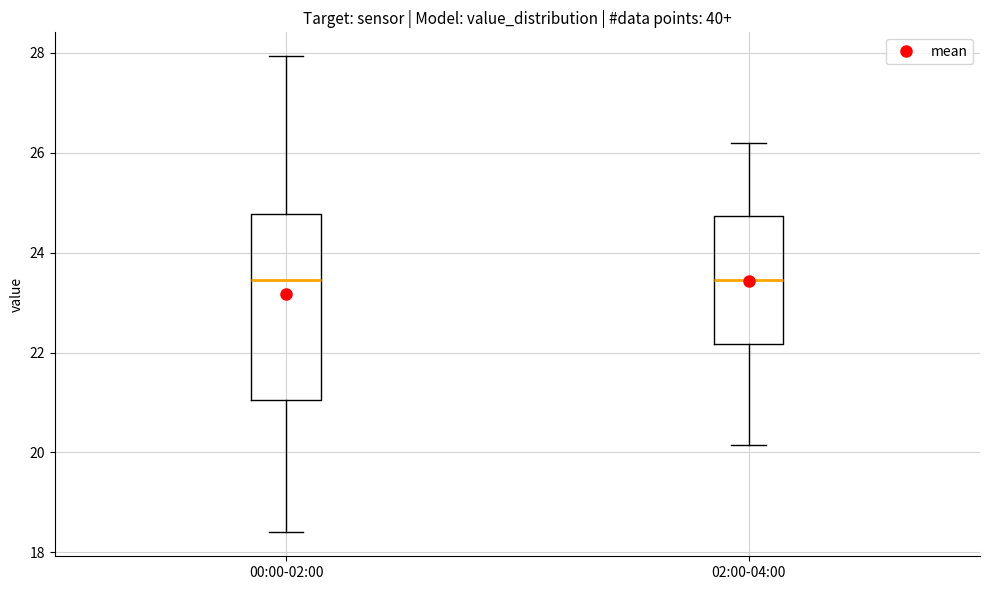

Reading left to right, transcribe this box plot: for each box, give where its median line is, the range the box spans, and where its two whiskers end, as read against the y-axis. The values are not printed on the chart, so give them approximately, as read against the axis.

00:00-02:00: median 23.4, box 21.0 to 24.8, whiskers 18.4 to 28.0
02:00-04:00: median 23.4, box 22.2 to 24.8, whiskers 20.2 to 26.2